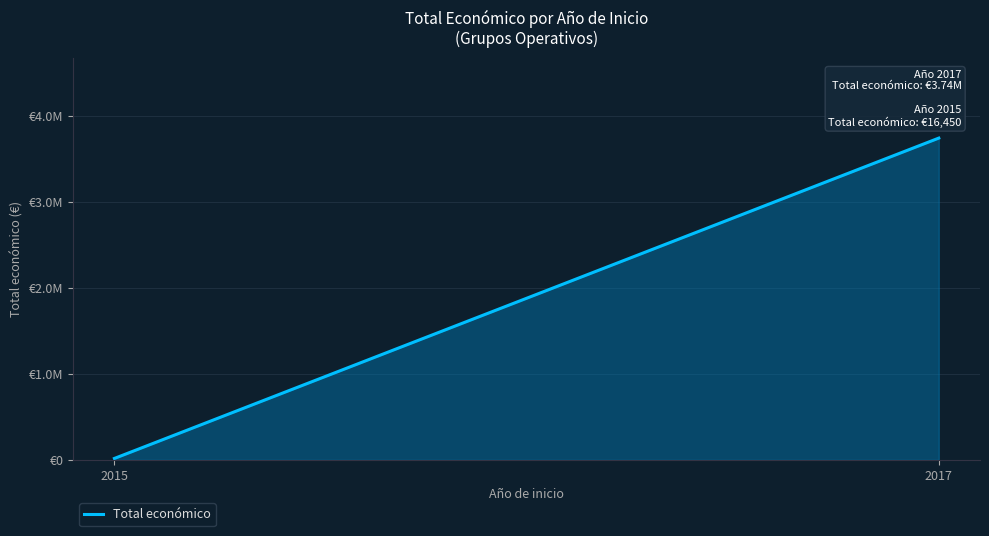

What is the smallest value displayed?

16450